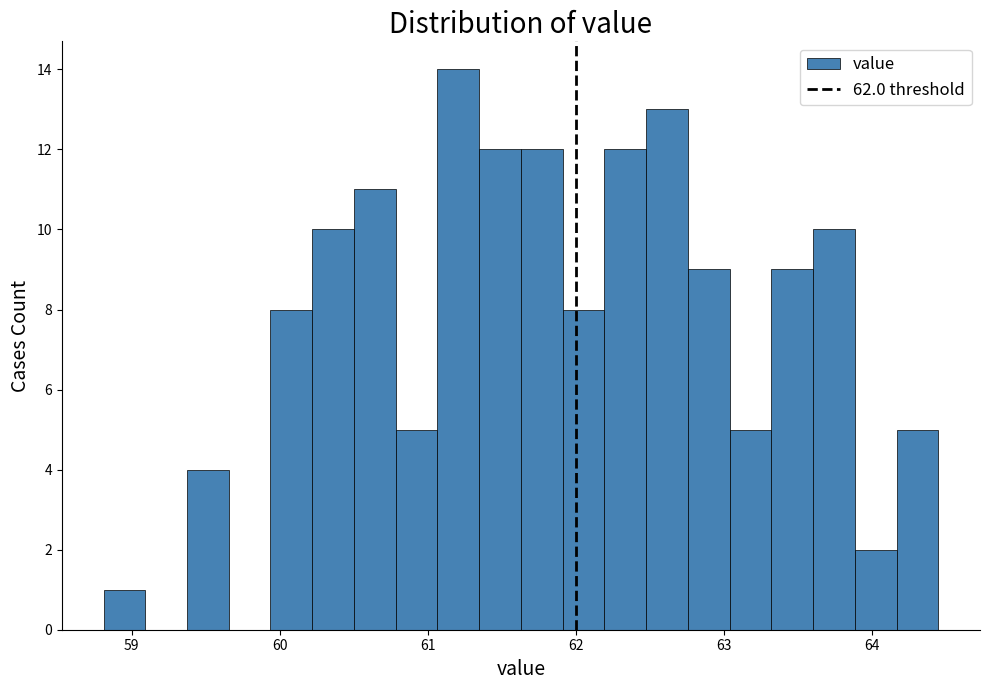

Around what value on the x-axis is the tallest bar? Give the approximate position of its centre, as read against the axis.

61.2